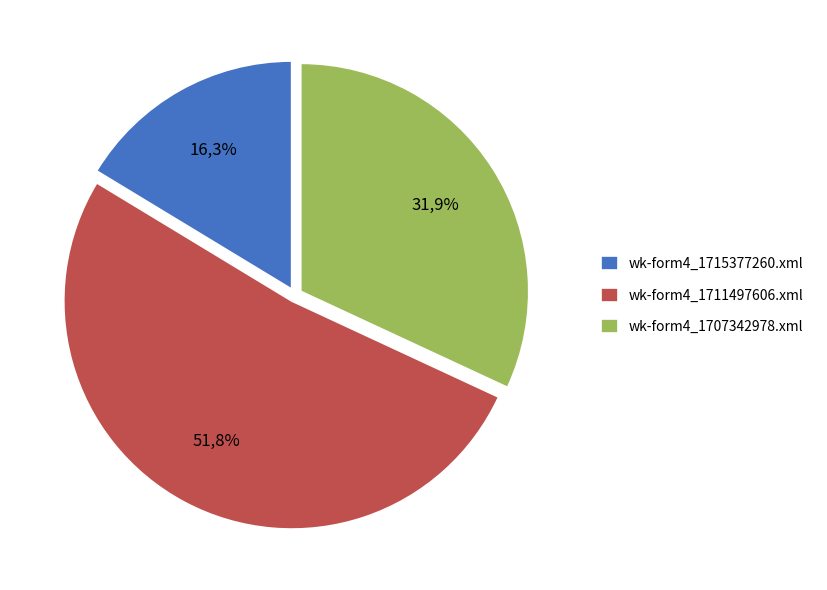

Does any single category account for the majority?

Yes